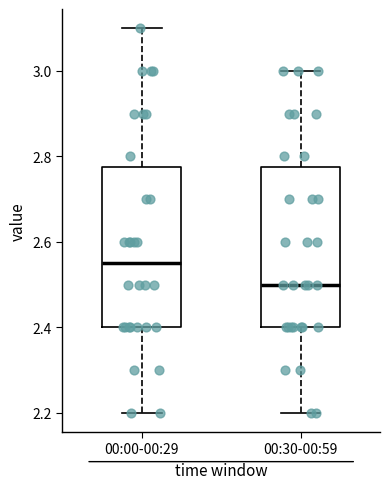

Reading left to right, read every box against the y-axis: the position of its median line, the range the box covers, and the ends of its whiskers. The values are not printed on the chart, so give them approximately, as read against the axis.

00:00-00:29: median 2.56, box 2.40 to 2.78, whiskers 2.20 to 3.10
00:30-00:59: median 2.50, box 2.40 to 2.78, whiskers 2.20 to 3.00